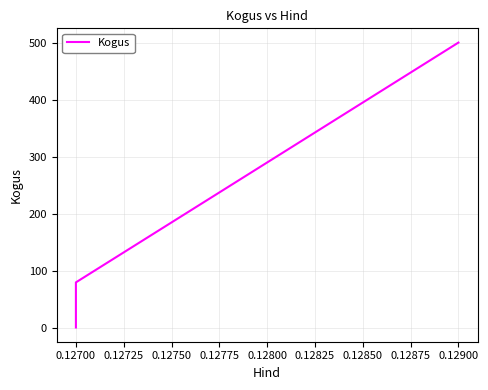

The value at 0.12900 is 284. True or false?

False